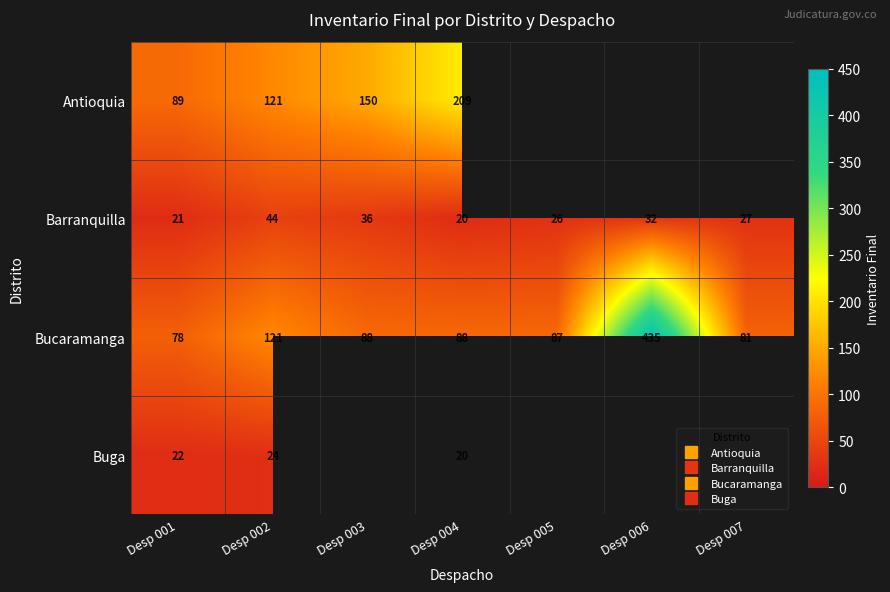

Which series has the largest total across all categories?

Bucaramanga